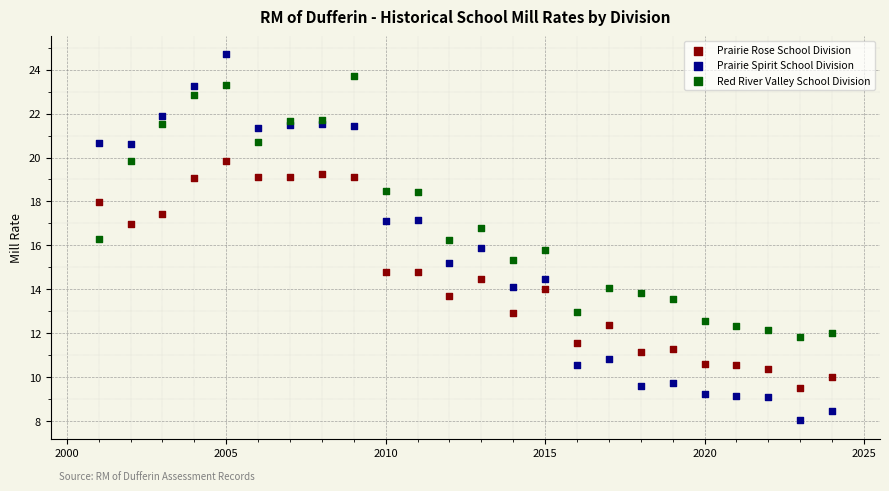

Which series reaches the minimum Y coordinate?

Prairie Spirit School Division